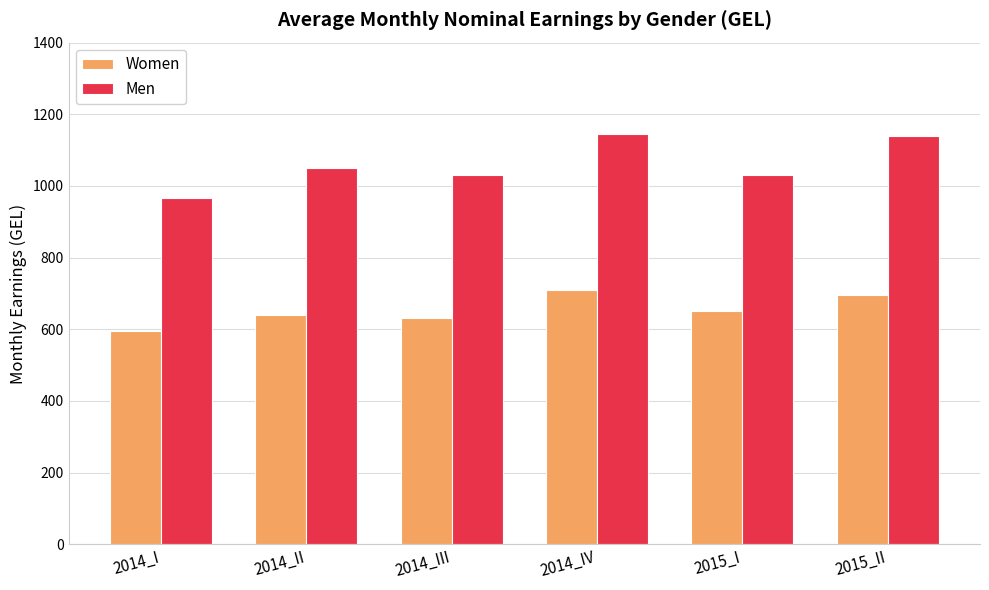

List the series in order of their overall mean, lowest first.

Women, Men